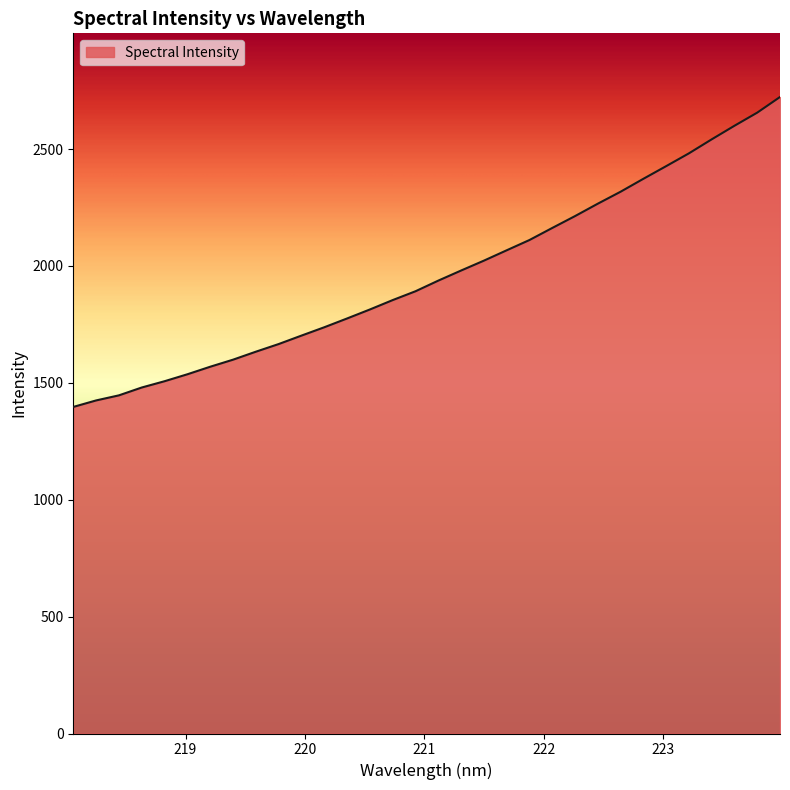

What is the minimum value shown in the chart?

1396.8